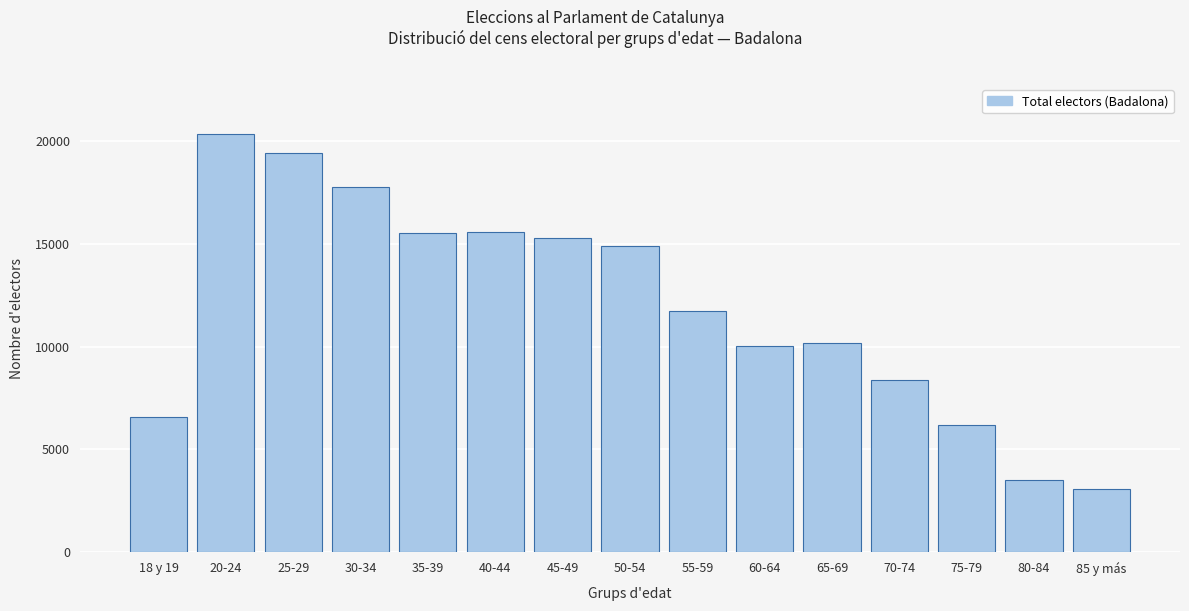

What is the value of the 2nd bar from the left?

20341